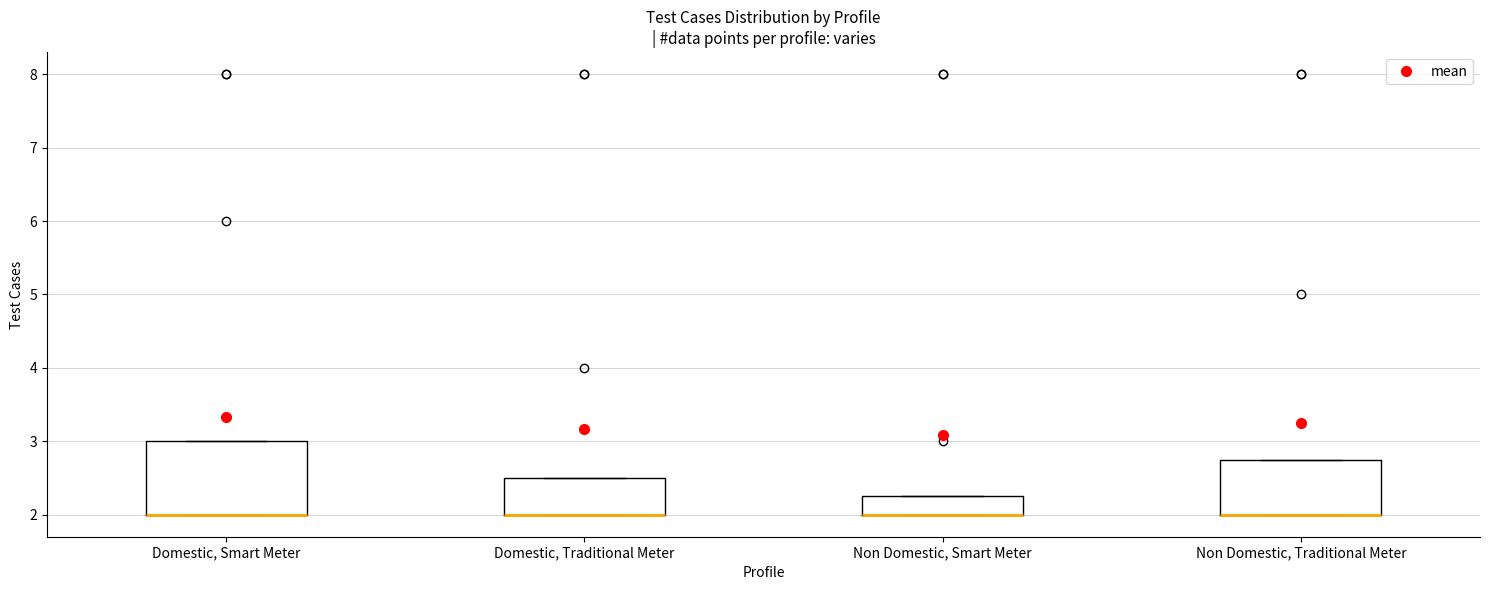

Reading left to right, transcribe this box plot: for each box, give where its median line is, the range the box spans, and where its two whiskers end, as read against the y-axis. The values are not printed on the chart, so give them approximately, as read against the axis.

Domestic, Smart Meter: median 2.0 (drawn on the box's lower edge), box 2.0 to 3.0, whiskers 2.0 to 3.0
Domestic, Traditional Meter: median 2.0 (drawn on the box's lower edge), box 2.0 to 2.5, whiskers 2.0 to 2.5
Non Domestic, Smart Meter: median 2.0 (drawn on the box's lower edge), box 2.0 to 2.3, whiskers 2.0 to 2.3
Non Domestic, Traditional Meter: median 2.0 (drawn on the box's lower edge), box 2.0 to 2.8, whiskers 2.0 to 2.8